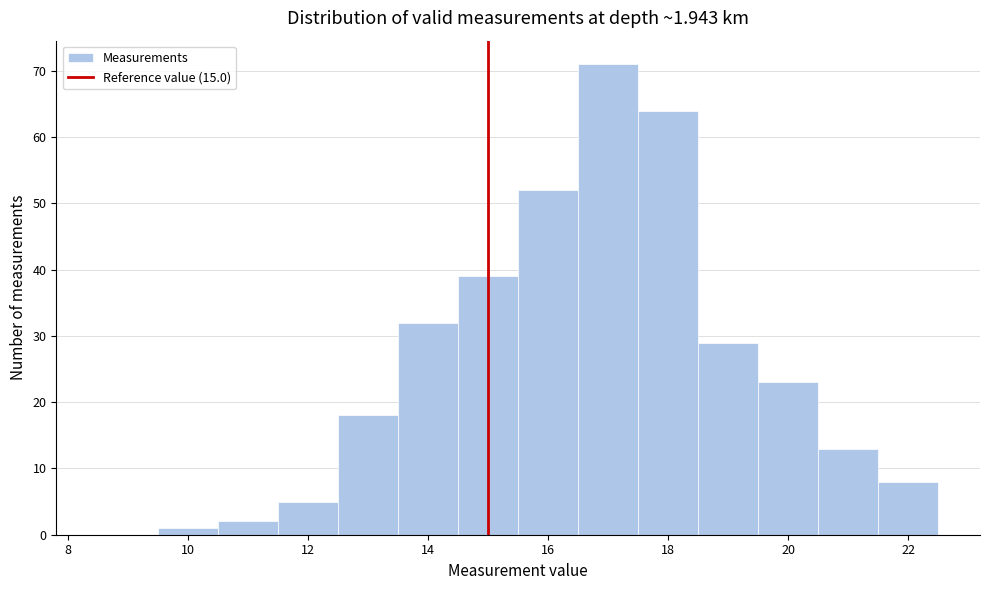

Which range on the x-axis has the tallest bar?

16.5 to 17.5